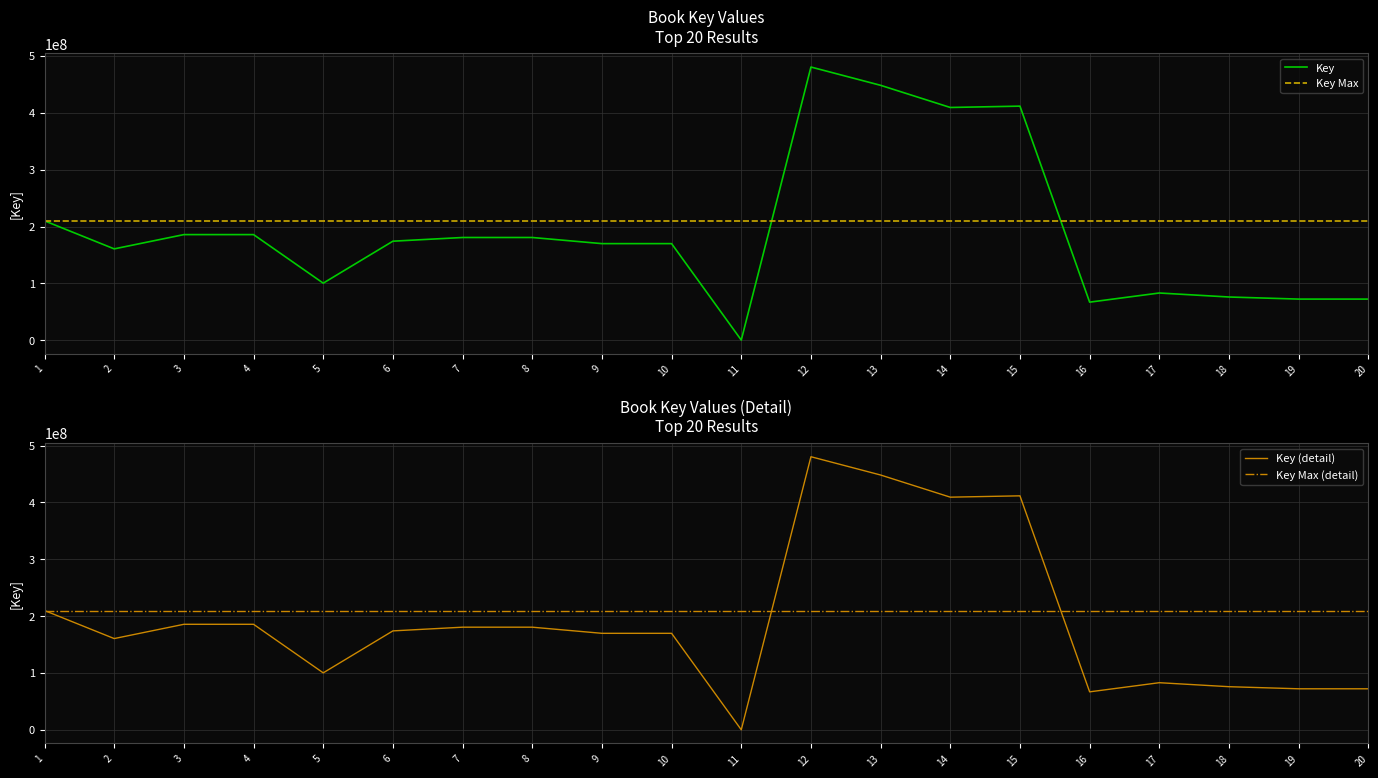

Reading left to right, list all the values displayed in this chart.

Key: 209962924	160669428	185771993	185771483	100403870	174179697	180684389	180684054	169899190	169899090	312999	480390152	448230997	409284028	411632115	67006567	83079519	76053639	72374151	72373719
Key Max: 209962924	209962924	209962924	209962924	209962924	209962924	209962924	209962924	209962924	209962924	209962924	209962924	209962924	209962924	209962924	209962924	209962924	209962924	209962924	209962924
Key (detail): 209962924	160669428	185771993	185771483	100403870	174179697	180684389	180684054	169899190	169899090	312999	480390152	448230997	409284028	411632115	67006567	83079519	76053639	72374151	72373719
Key Max (detail): 209962924	209962924	209962924	209962924	209962924	209962924	209962924	209962924	209962924	209962924	209962924	209962924	209962924	209962924	209962924	209962924	209962924	209962924	209962924	209962924